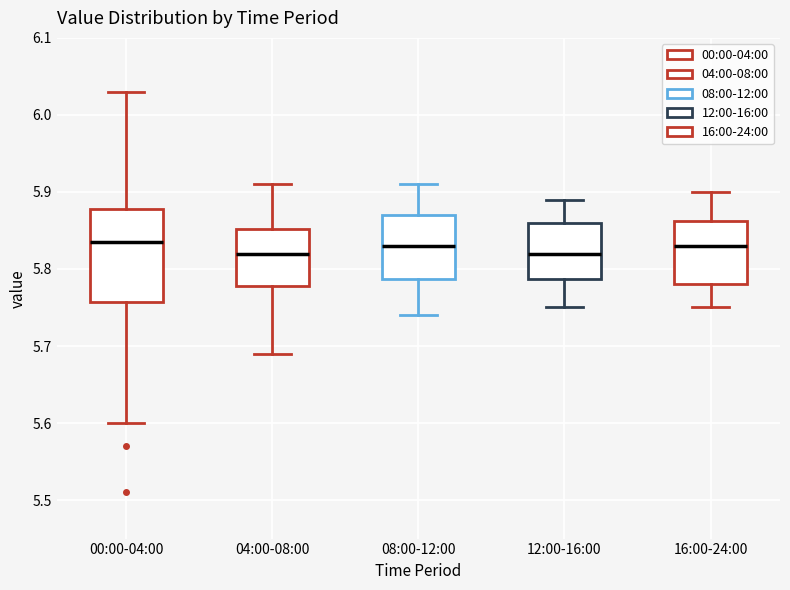

Which box is the tallest, from its lower edge to its upper edge?

00:00-04:00